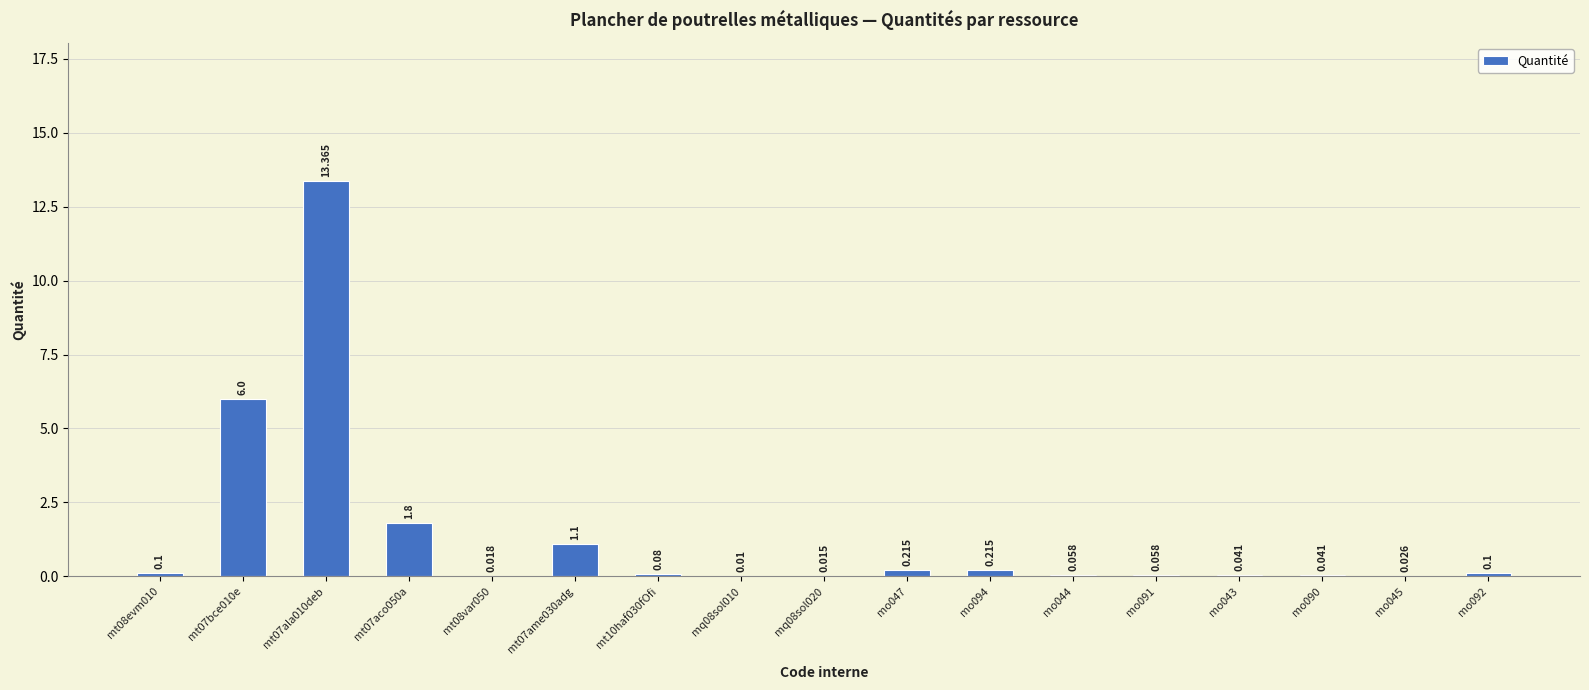

Is it true that the value at mt08evm010 is 0.1?

False